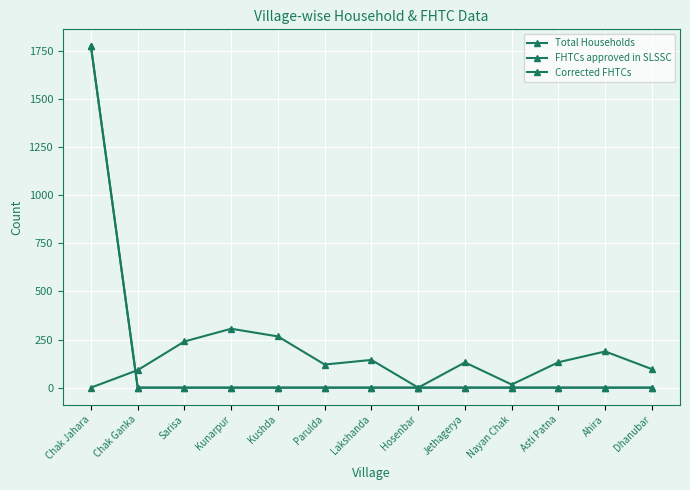

Does the chart have visible grid lines?

Yes